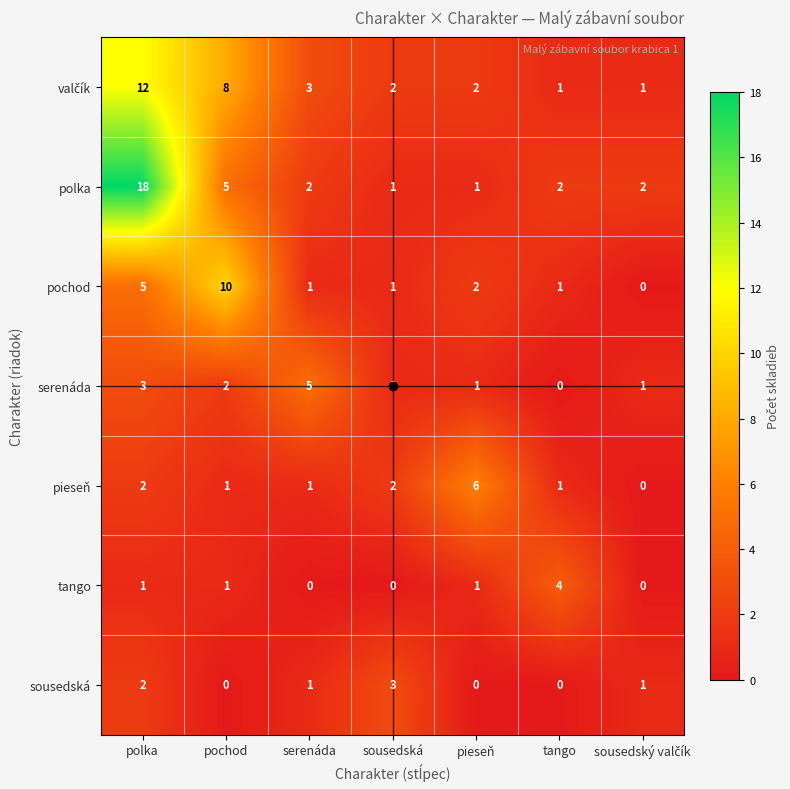

At how many categories does at least one series exceed 0?

7